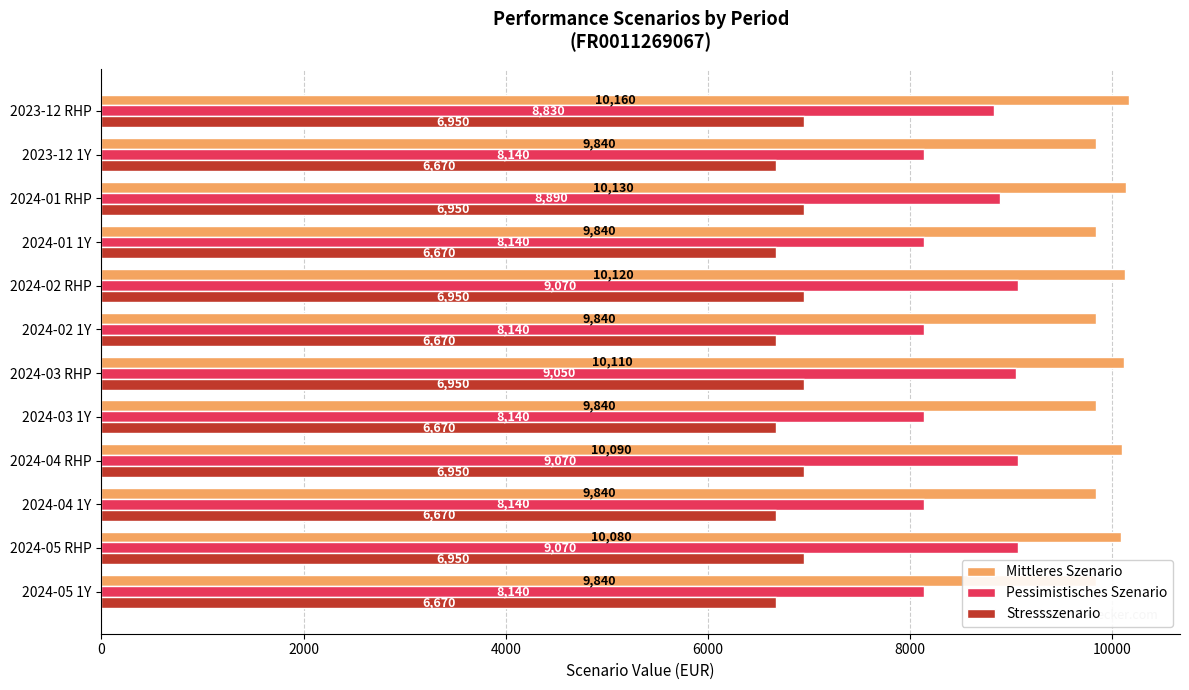

Read the Stressszenario value at 2024-03 1Y.

6670